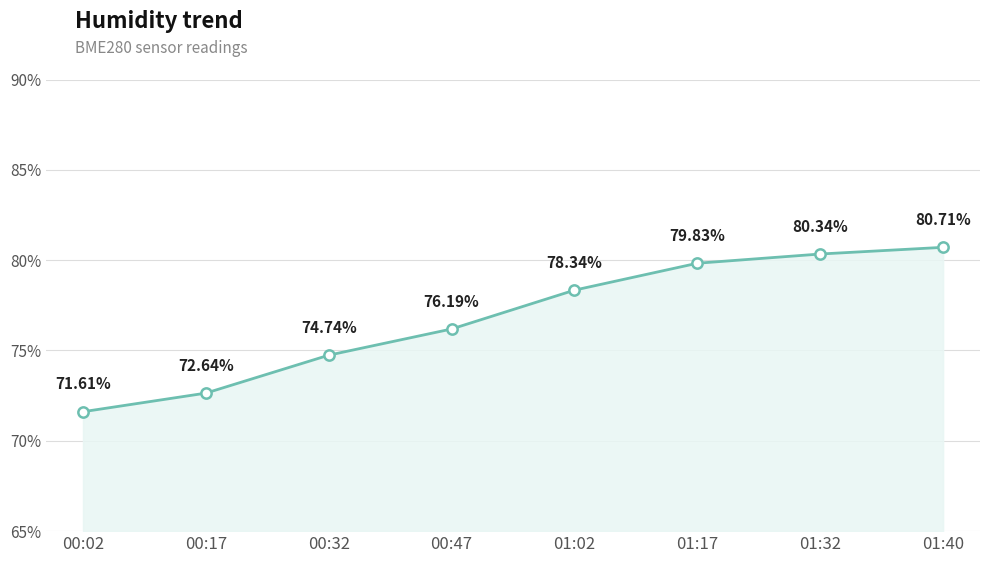

Approximately how many times larger is the value at 00:32 compared to 00:17?

1.0